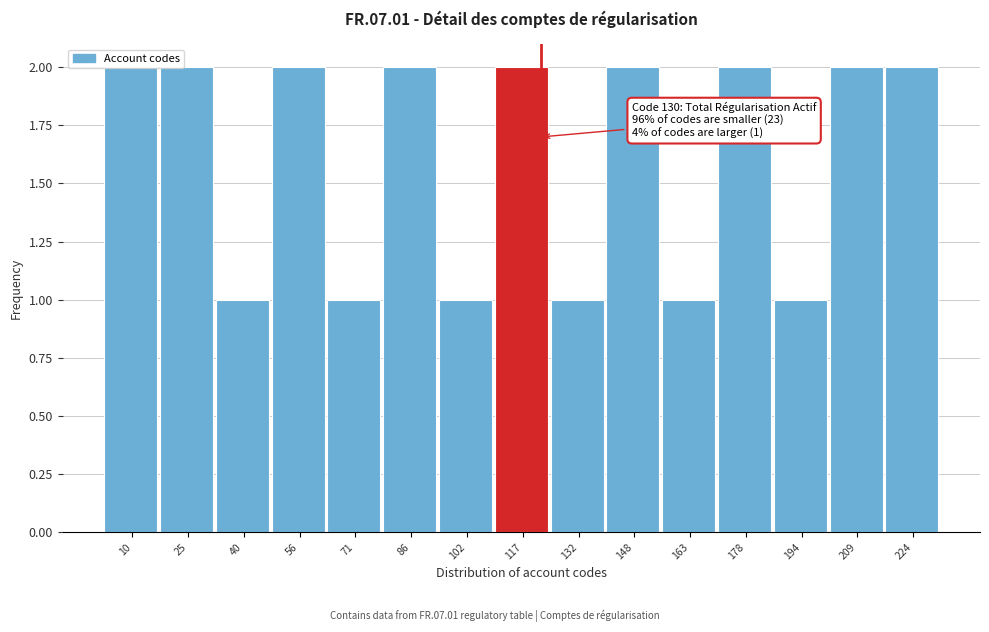

What is the sum of the values at 148 and 25?

4